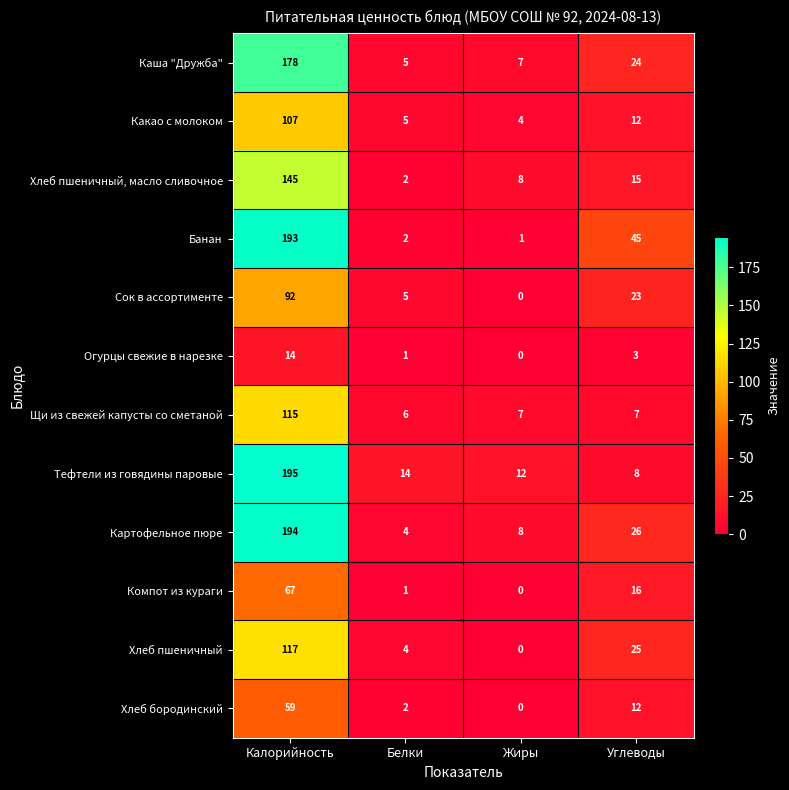

At how many categories does at least one series exceed 8?

4